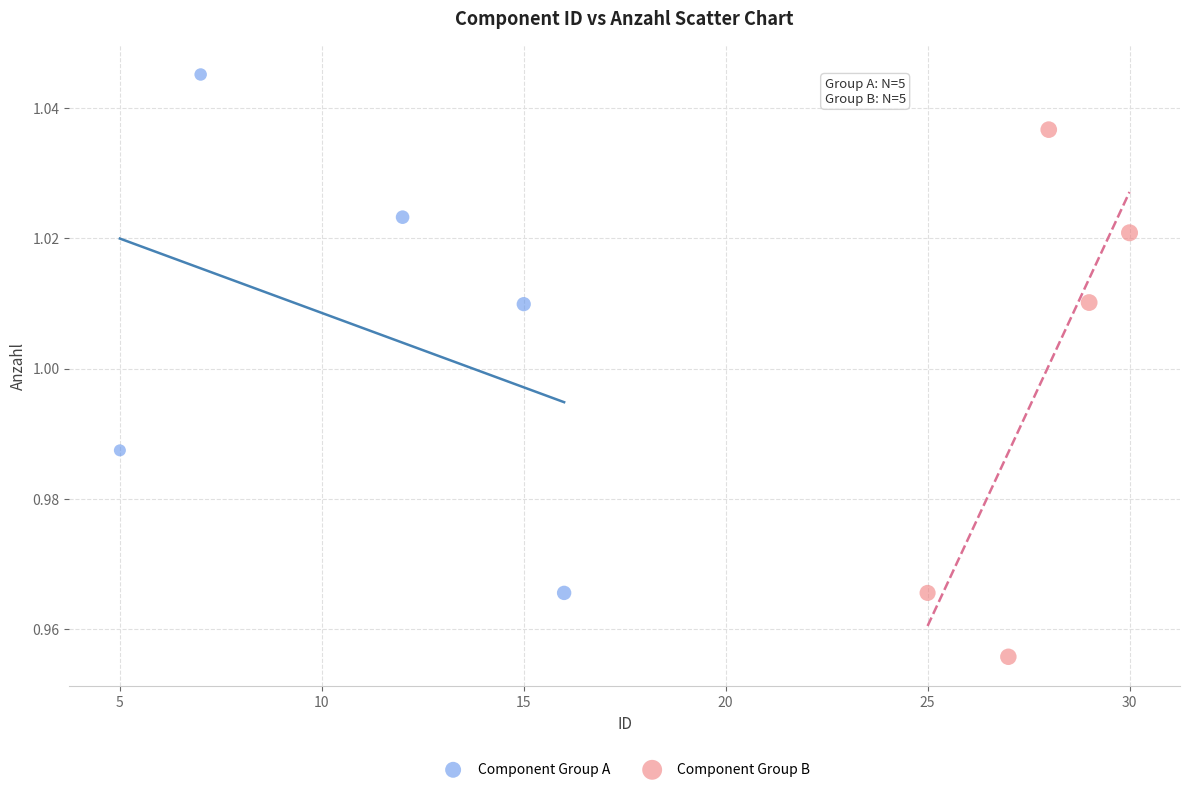

Which series contains the highest Y value?

Component Group A